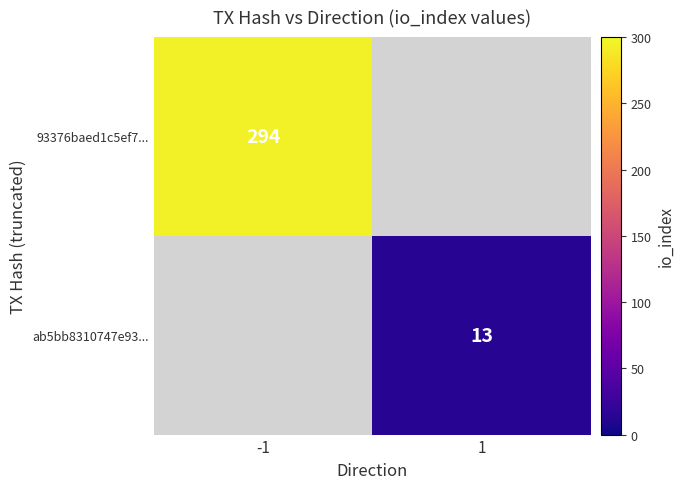

At how many categories does at least one series exceed 148?

1